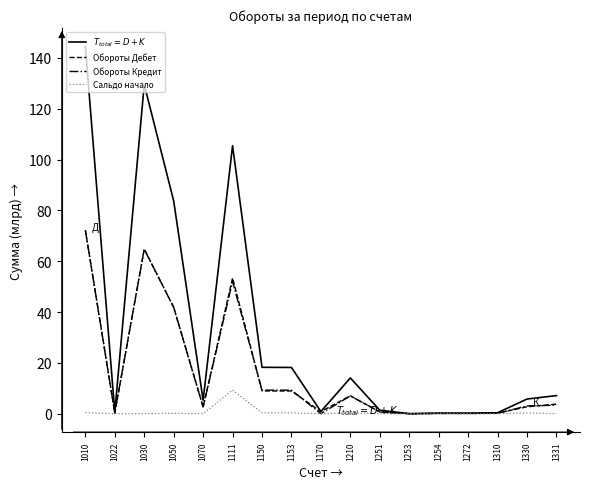

True or false: Обороты Кредит has more than 0 interior local peaks.

True